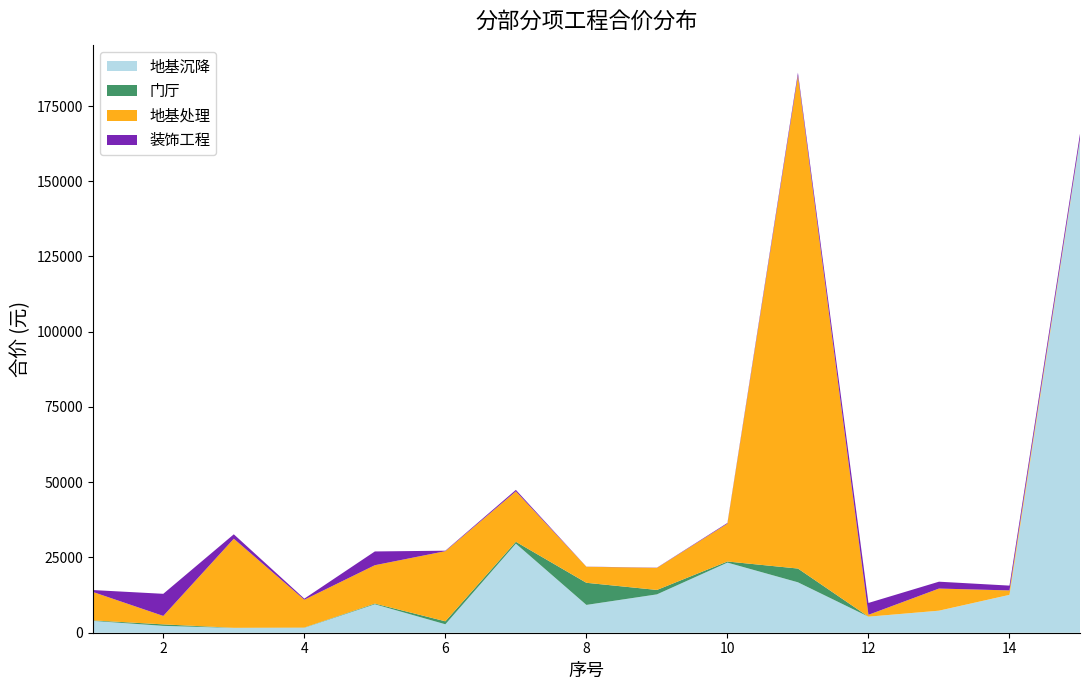

What is the highest value of the 地基沉降 series?

163760.0